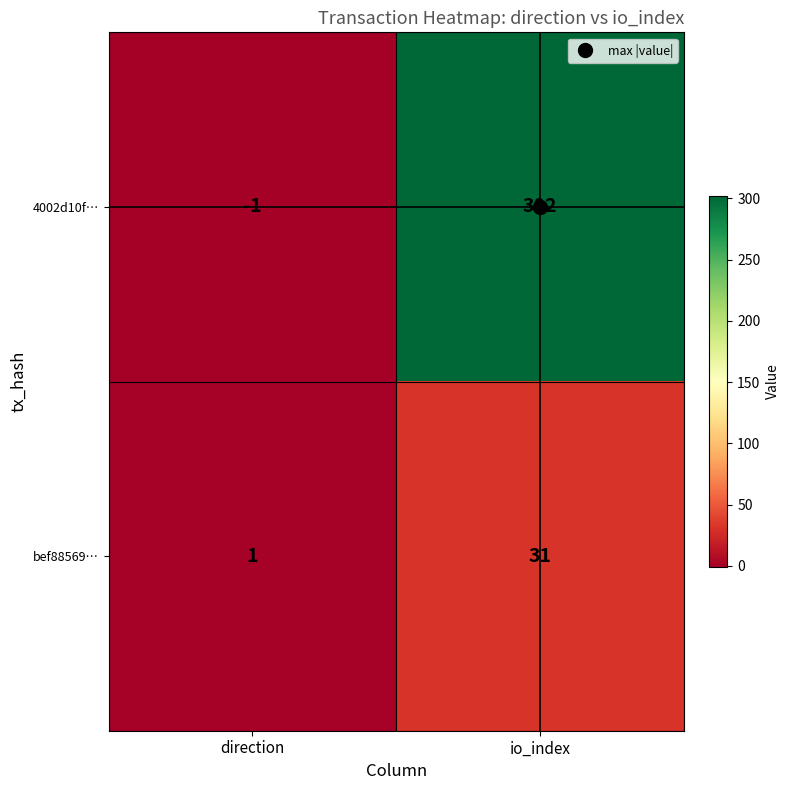

Is the value of 4002d10f… at direction greater than the value of bef88569… at io_index?

No